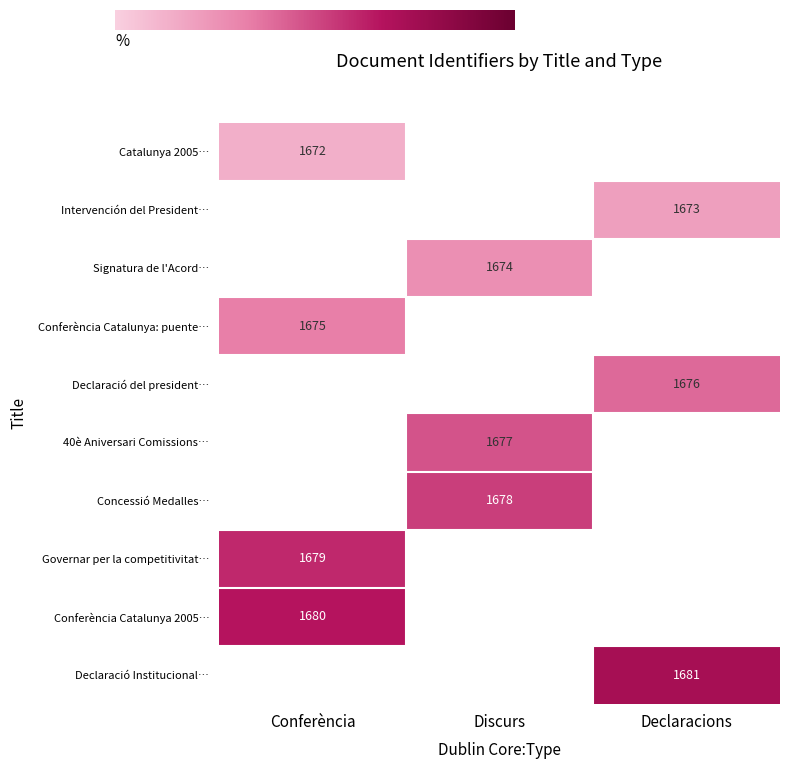

The Concessió Medalles… series shows 987 at Discurs. True or false?

False